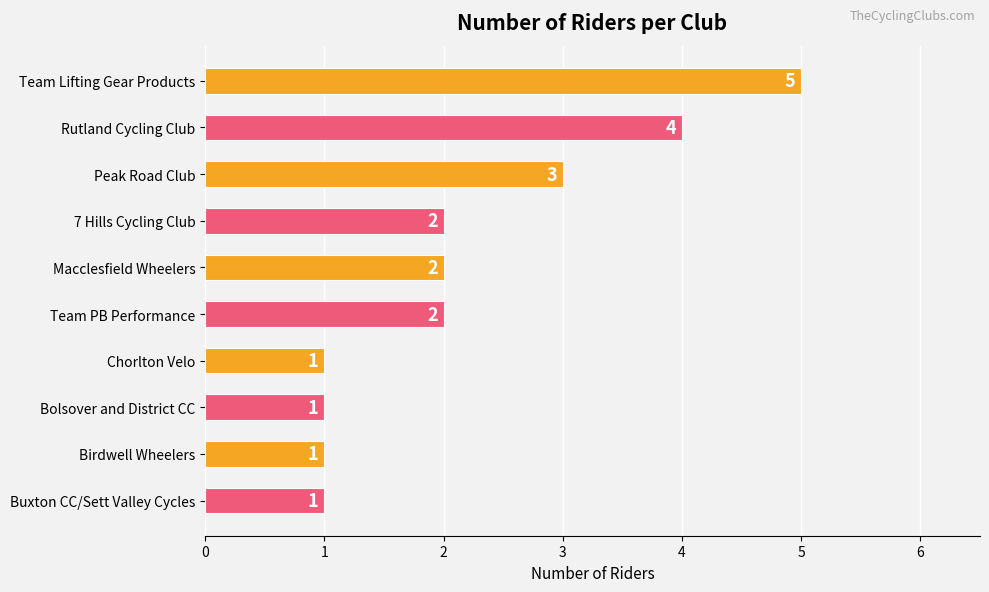

What is the maximum value shown in the chart?

5